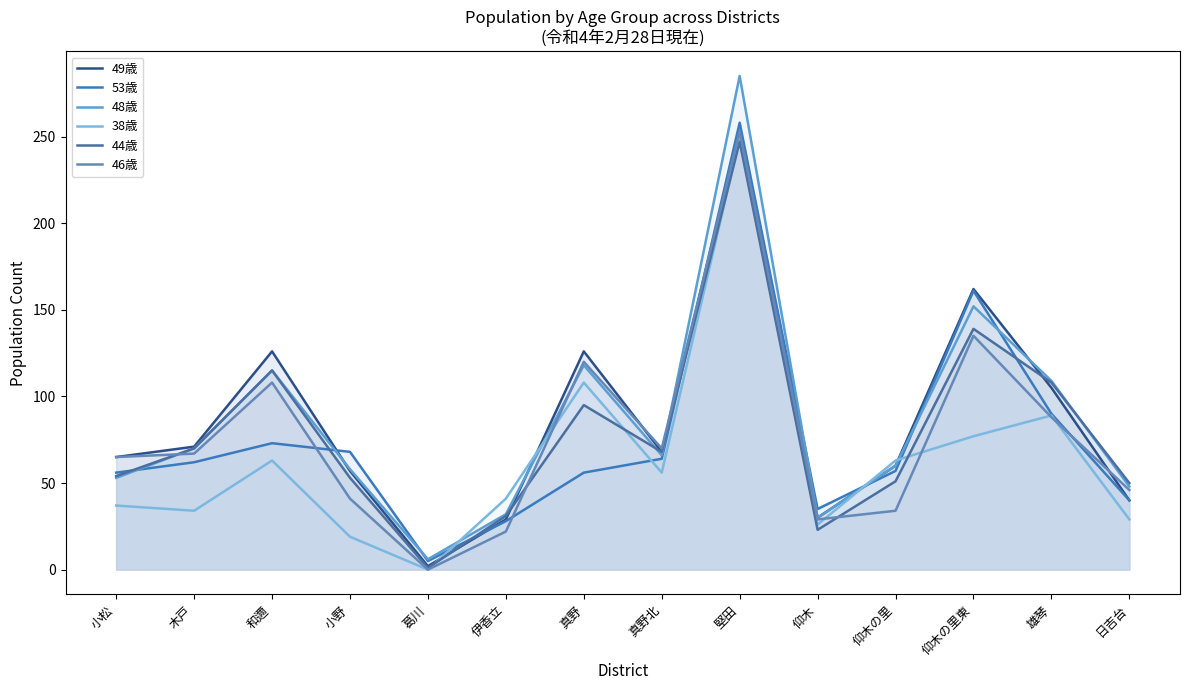

Which series has the largest total across all categories?

48歳